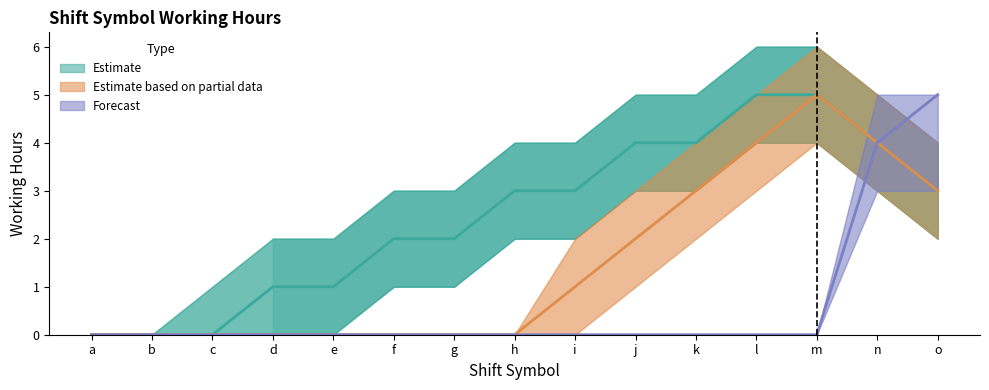

Where does the Estimate series first go above 3?

j